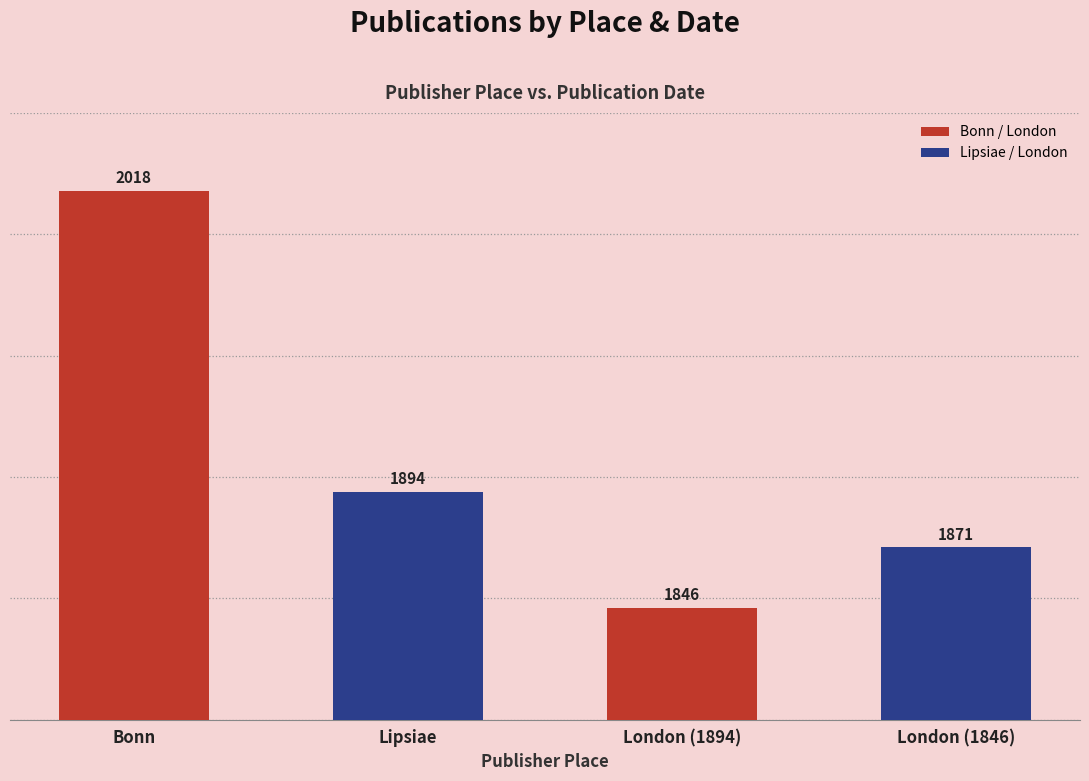

What is the difference between the maximum and minimum values?

172